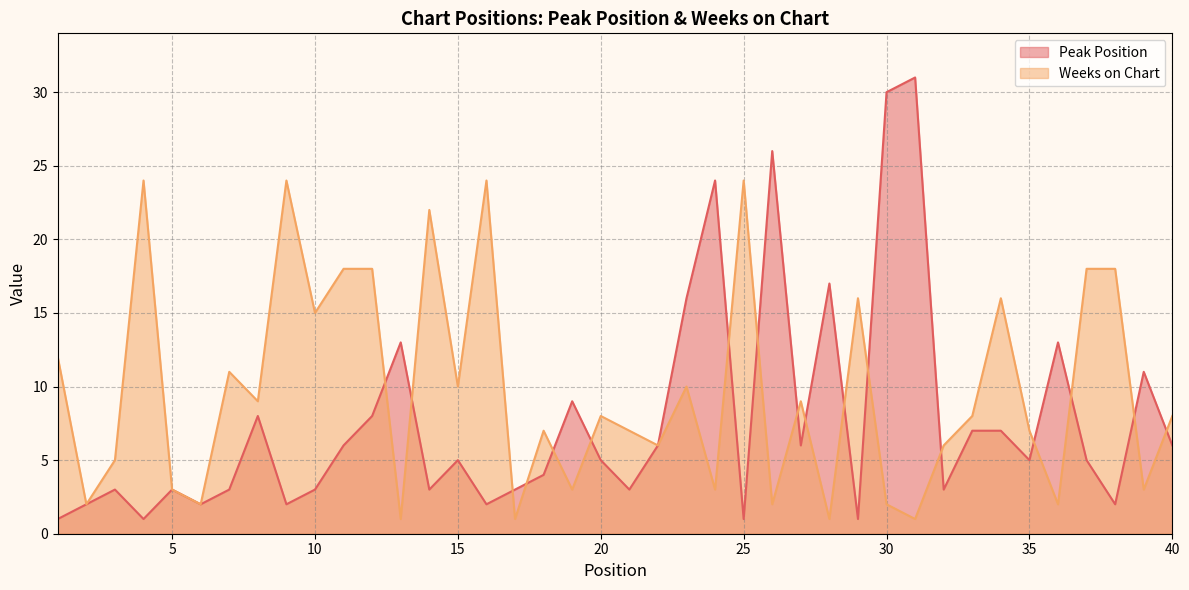

List the series in order of their overall mean, highest first.

Weeks on Chart, Peak Position